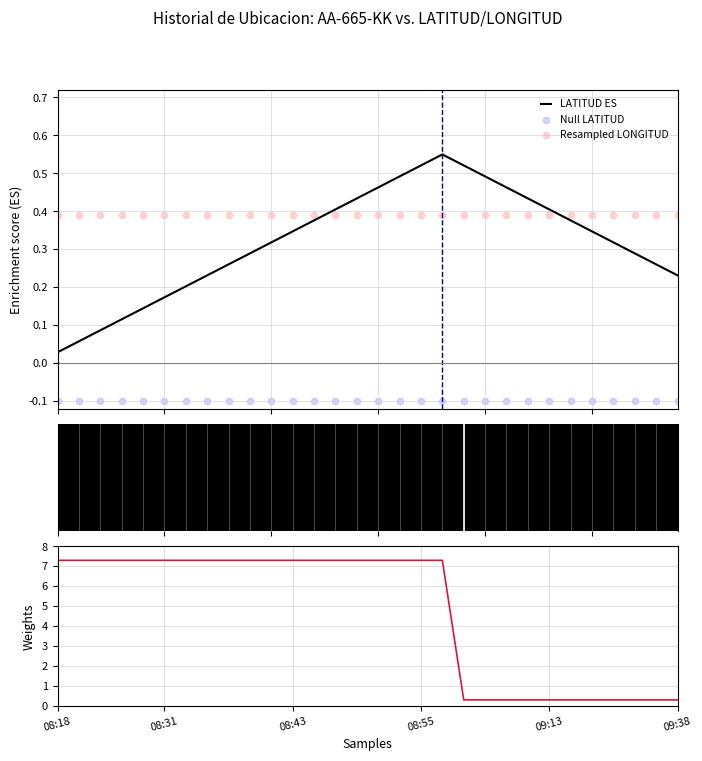

At how many categories does at least one series exceed 7?

19